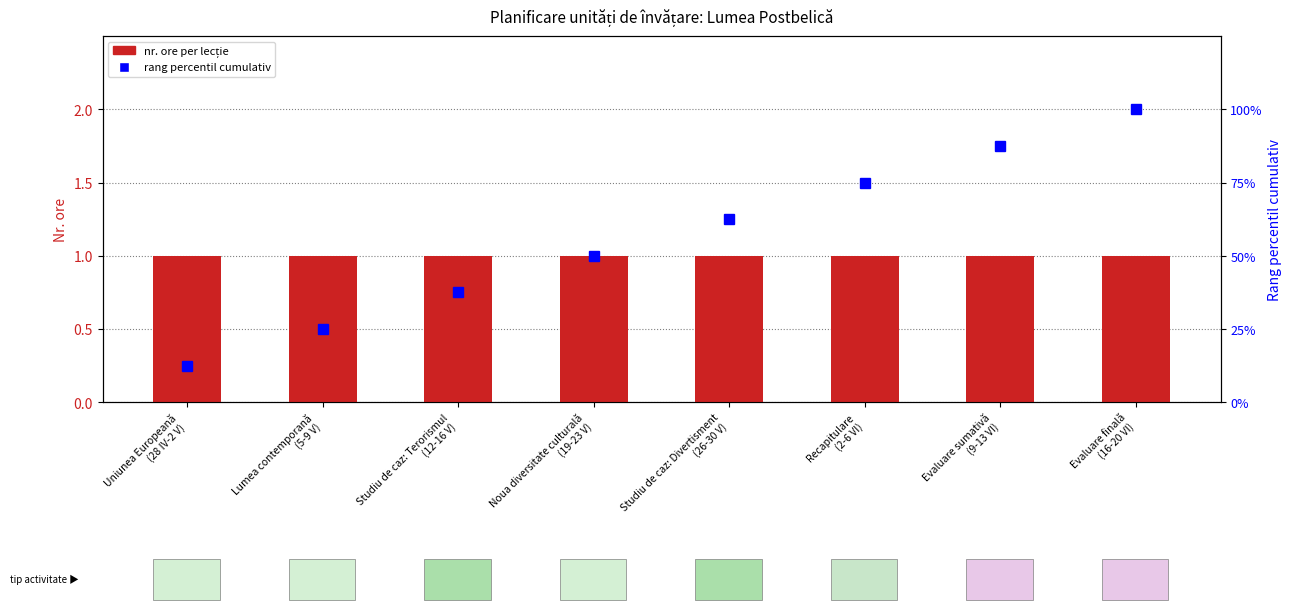

The value of rang percentil cumulativ at Lumea contemporană
(5-9 V) is 8.7. True or false?

False